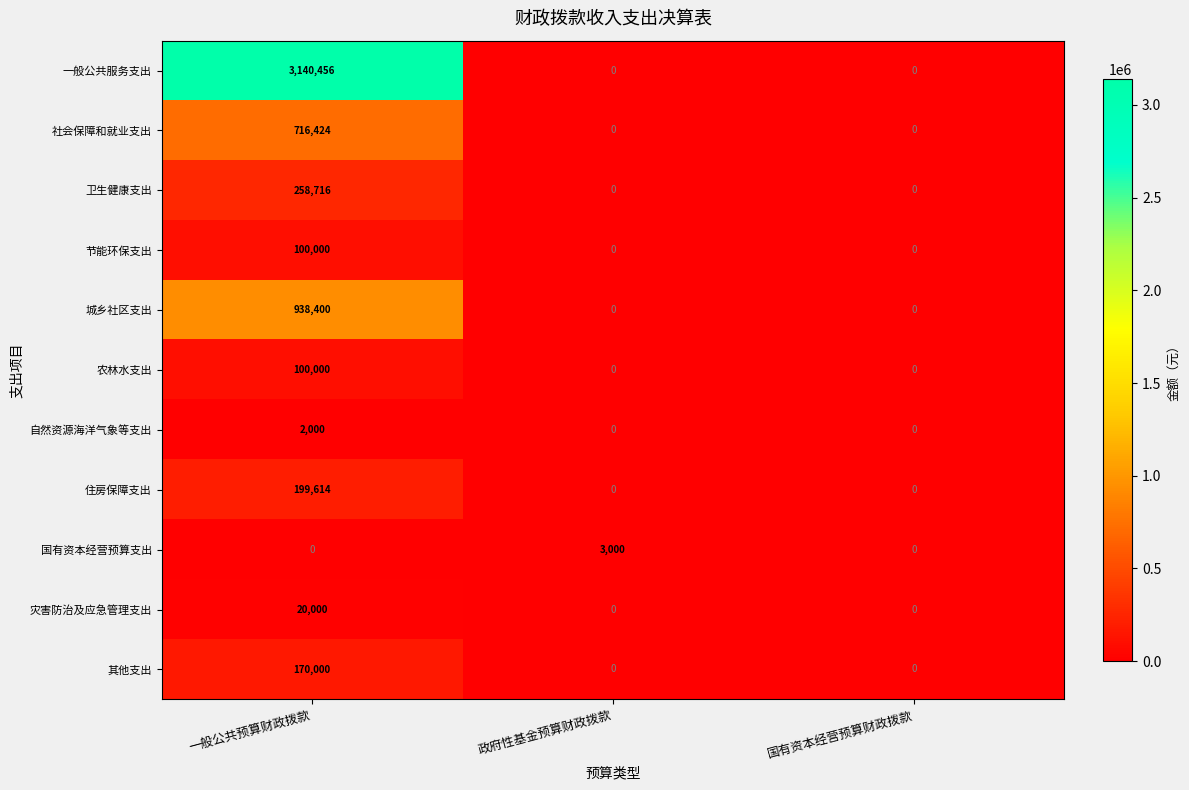

The 住房保障支出 series shows 105056 at 政府性基金预算财政拨款. True or false?

False